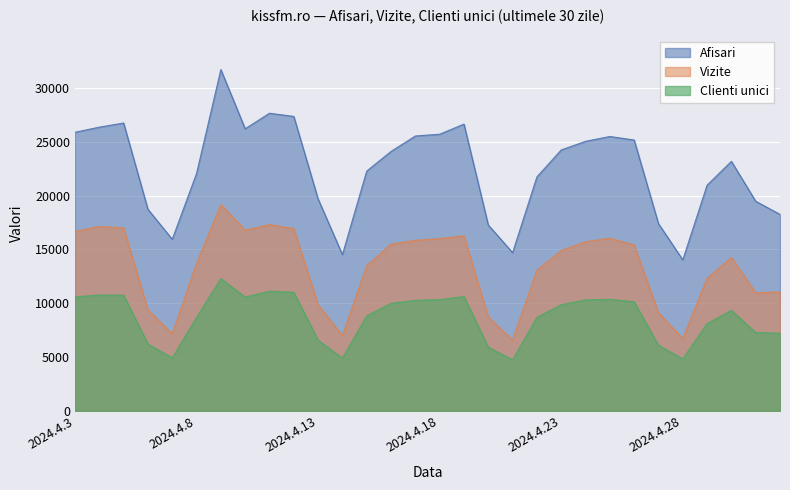

What is the difference between the highest and lowest values at 2024.4.11?

16534